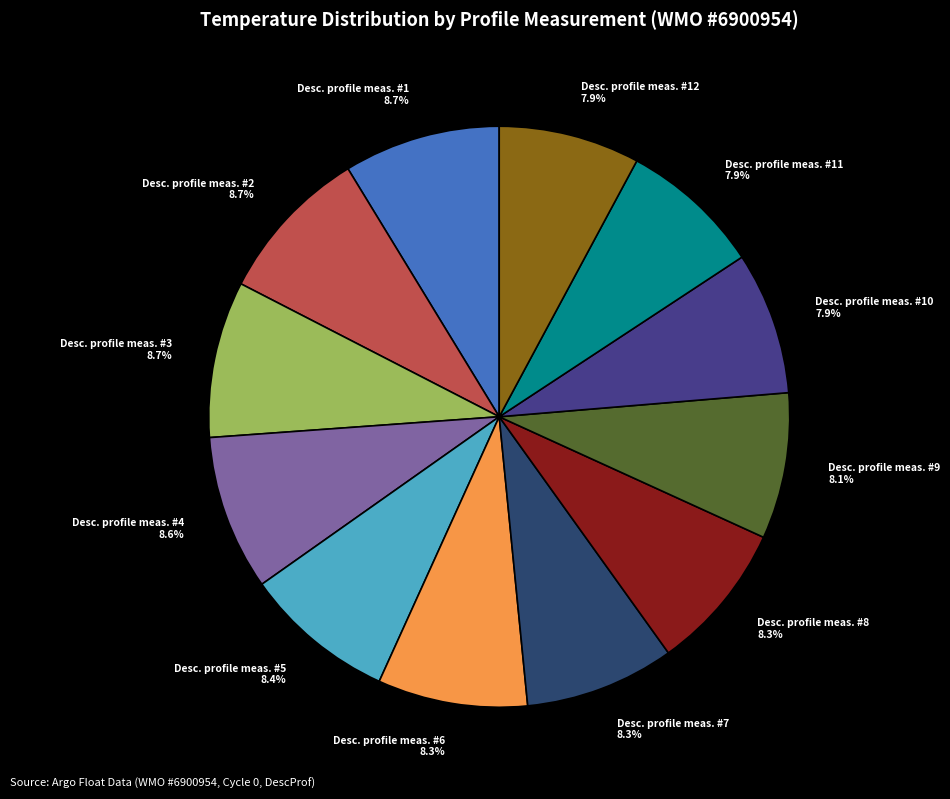

Is there a majority slice in this chart?

No